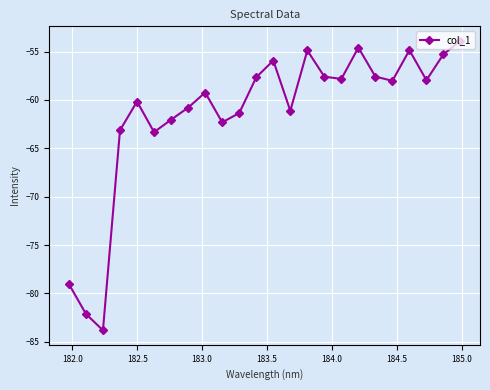

What is the minimum value shown in the chart?

-83.8